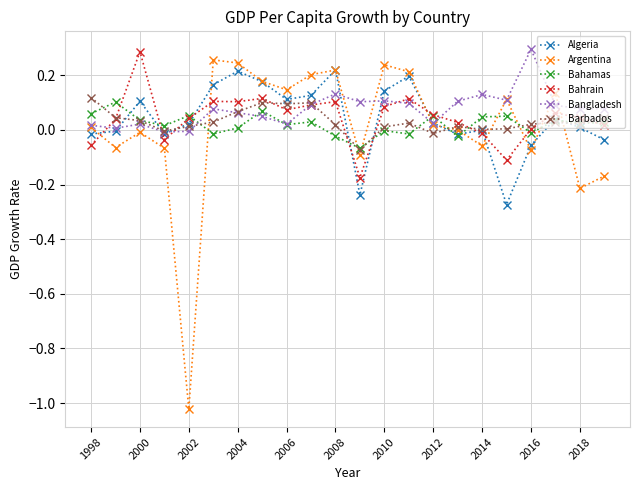

Which series has the widest spread of values?

Argentina